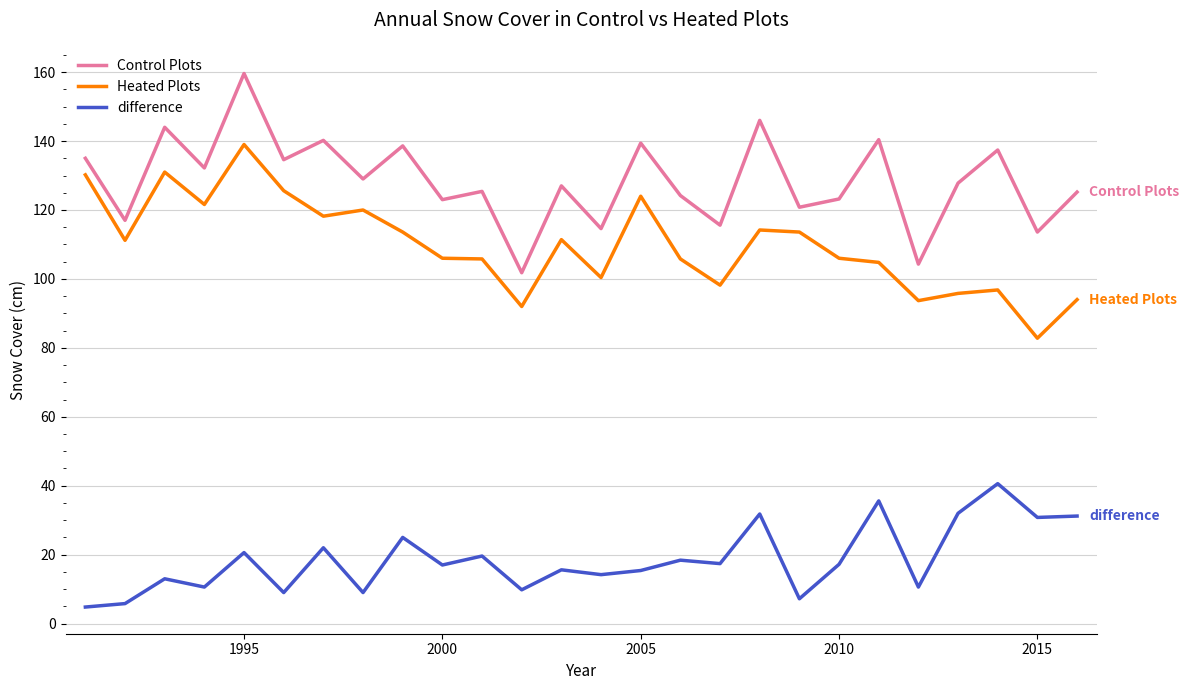

Rank the series by their average value, from lowest to highest.

difference, Heated Plots, Control Plots